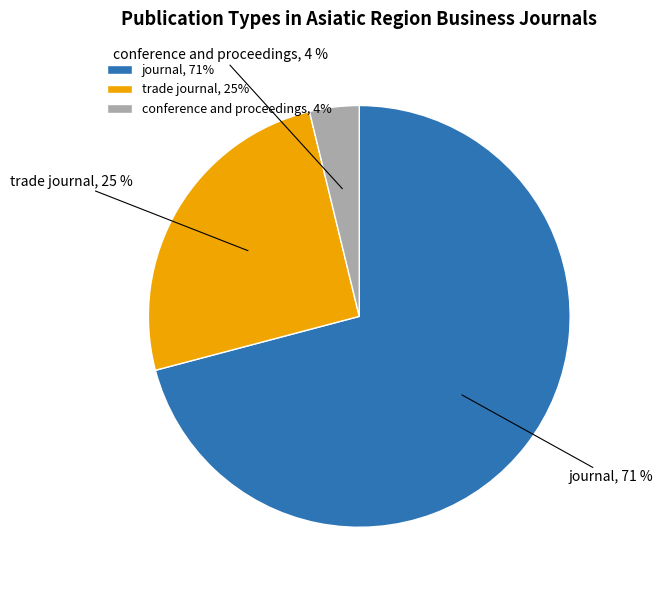

Which slice is the smallest?

conference and proceedings